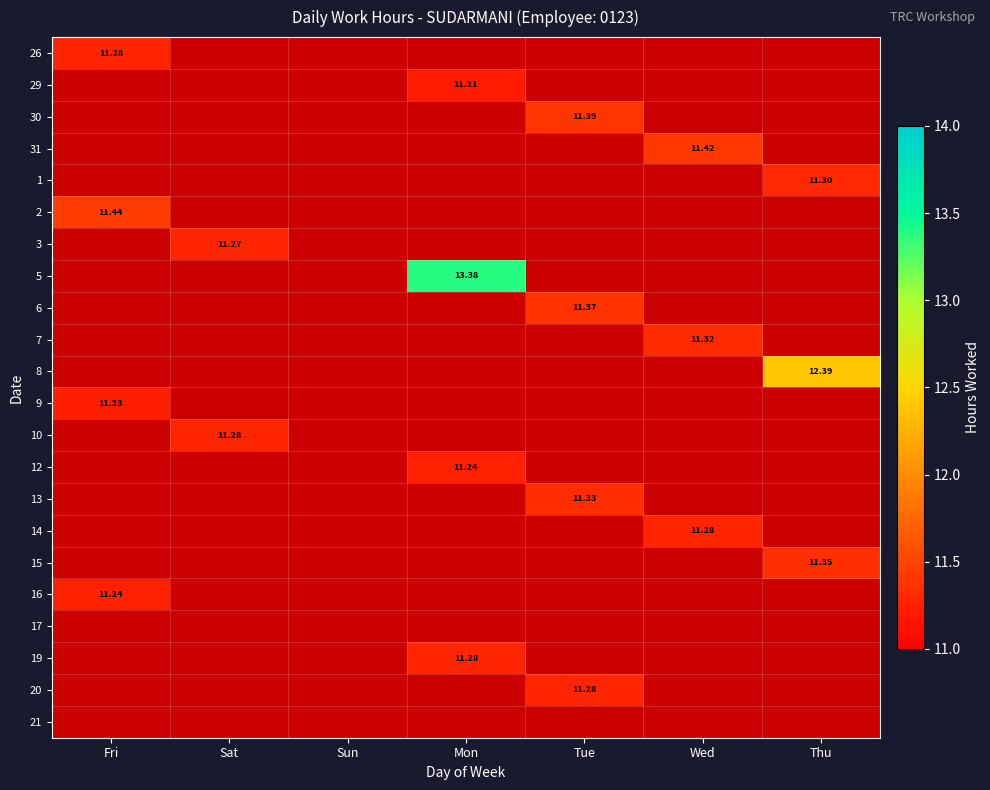

What is the spread (max minus min) of values at Fri?

0.2